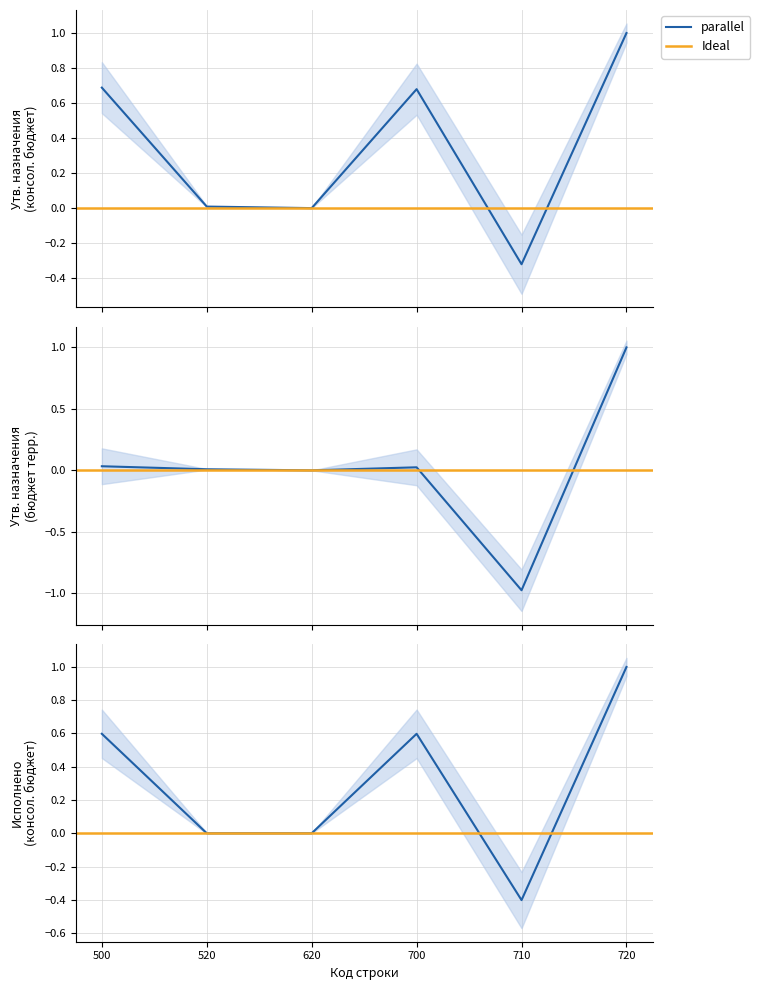

Which has a higher value, 700 or 520?

700